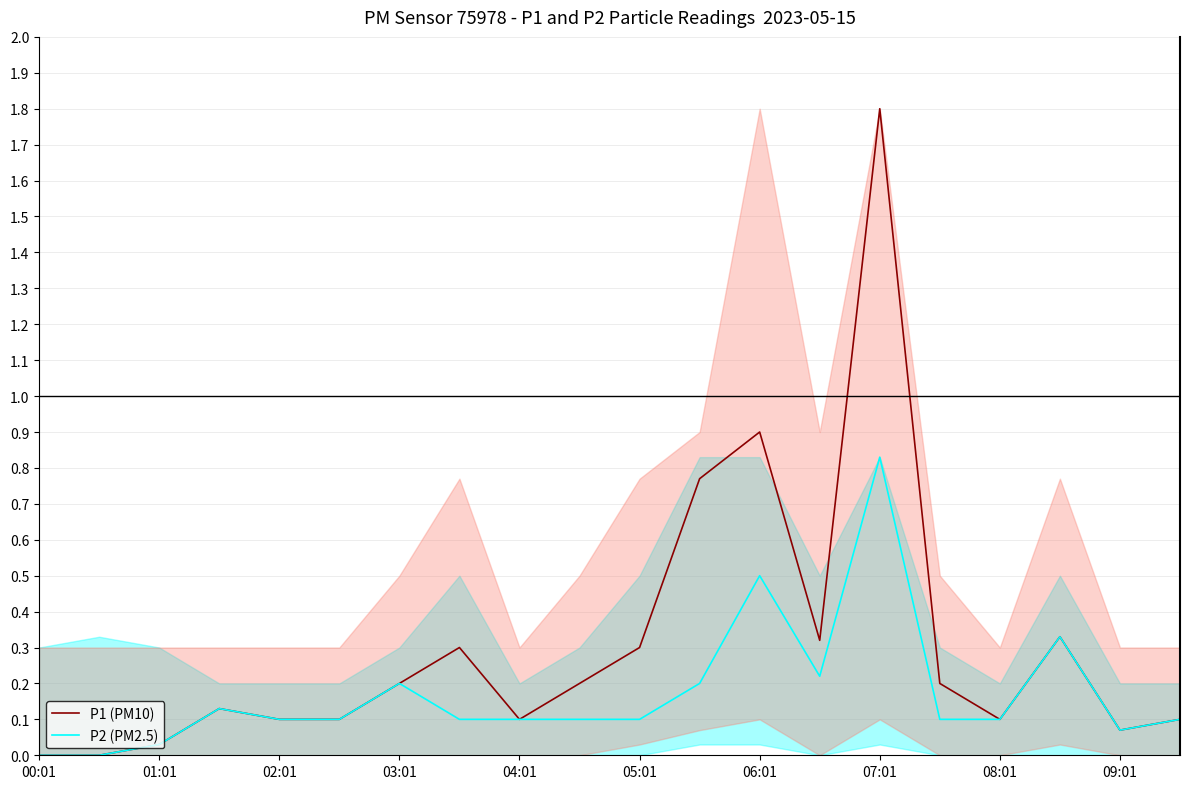

At which label is P1 (PM10) closest to 0?

00:01